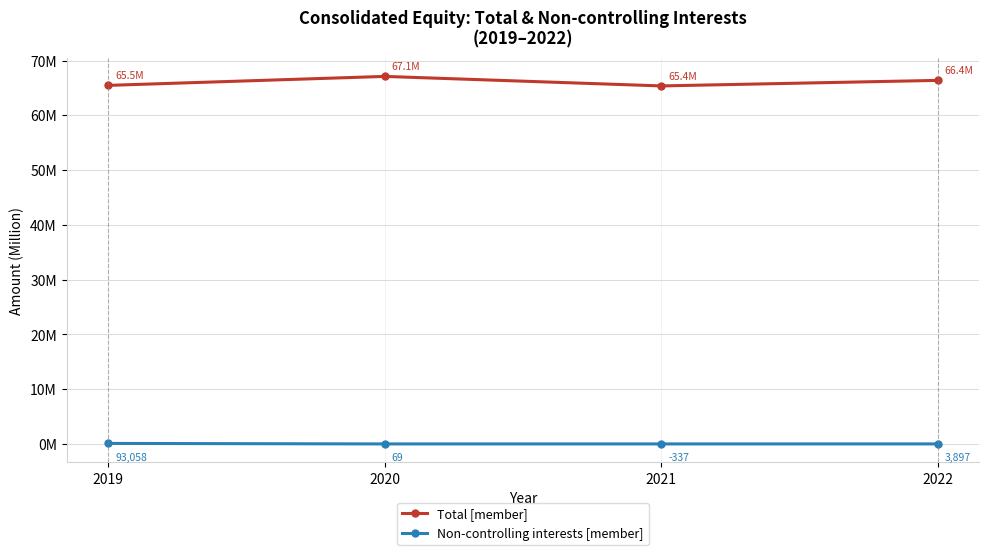

What are all the series names shown in the legend?

Total [member], Non-controlling interests [member]